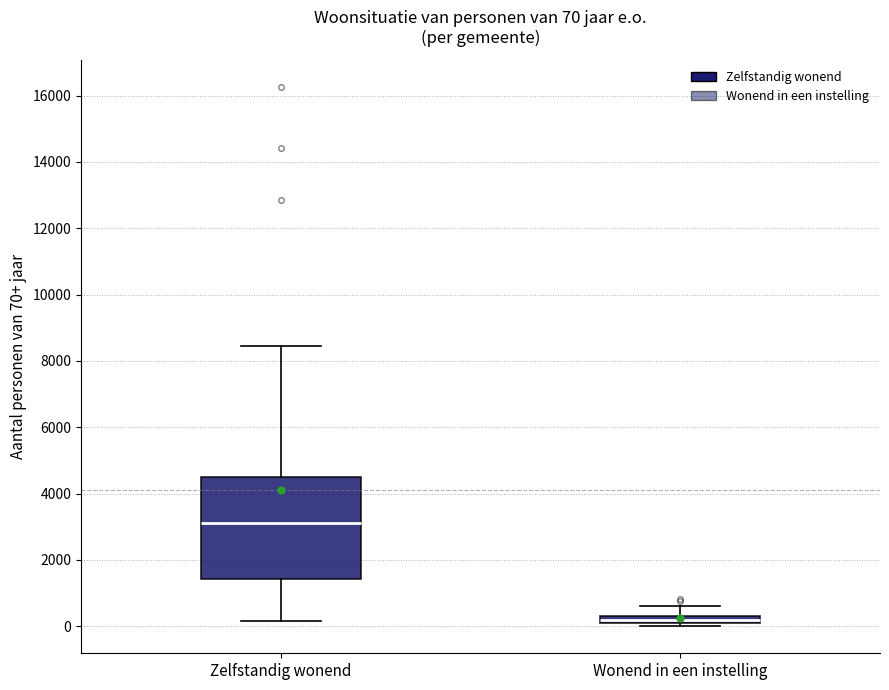

Which box is the tallest, from its lower edge to its upper edge?

Zelfstandig wonend